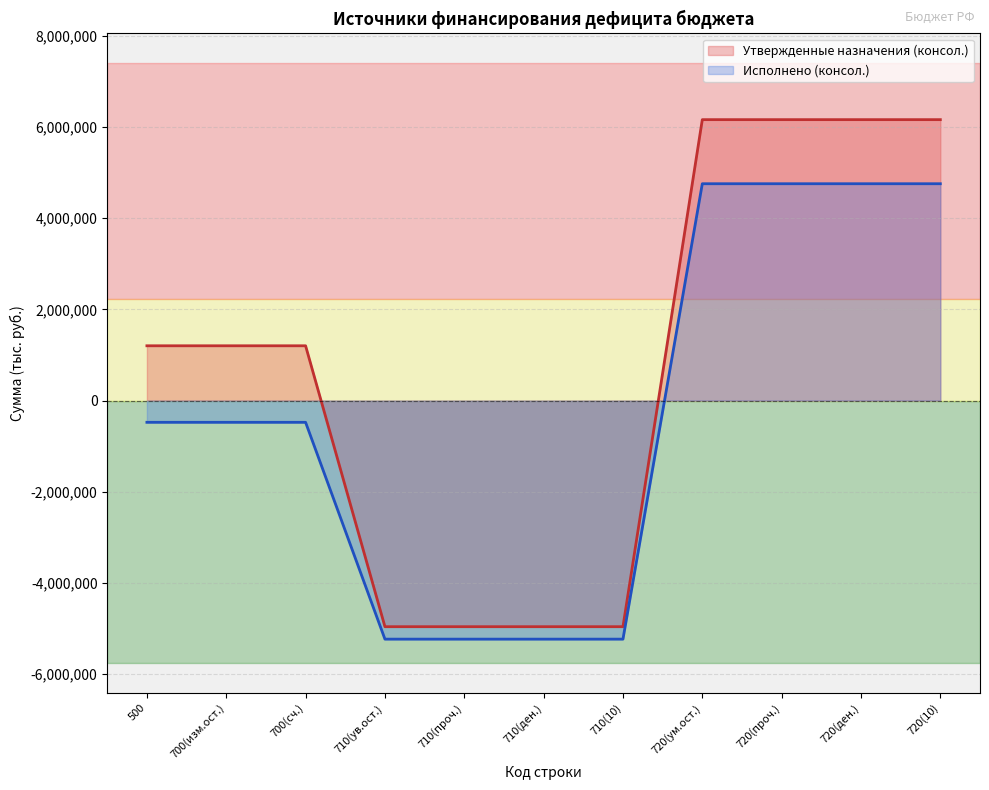

Reading left to right, transcribe all the data shown in this chart.

Утвержденные назначения (консол.): 500=1201700.0	700(изм.ост.)=1201700.0	700(сч.)=1201700.0	710(ув.ост.)=-4961300.0	710(проч.)=-4961300.0	710(ден.)=-4961300.0	710(10)=-4961300.0	720(ум.ост.)=6163000.0	720(проч.)=6163000.0	720(ден.)=6163000.0	720(10)=6163000.0
Исполнено (консол.): 500=-477307.2	700(изм.ост.)=-477307.2	700(сч.)=-477307.2	710(ув.ост.)=-5234292.9	710(проч.)=-5234292.9	710(ден.)=-5234292.9	710(10)=-5234292.9	720(ум.ост.)=4756985.7	720(проч.)=4756985.7	720(ден.)=4756985.7	720(10)=4756985.7